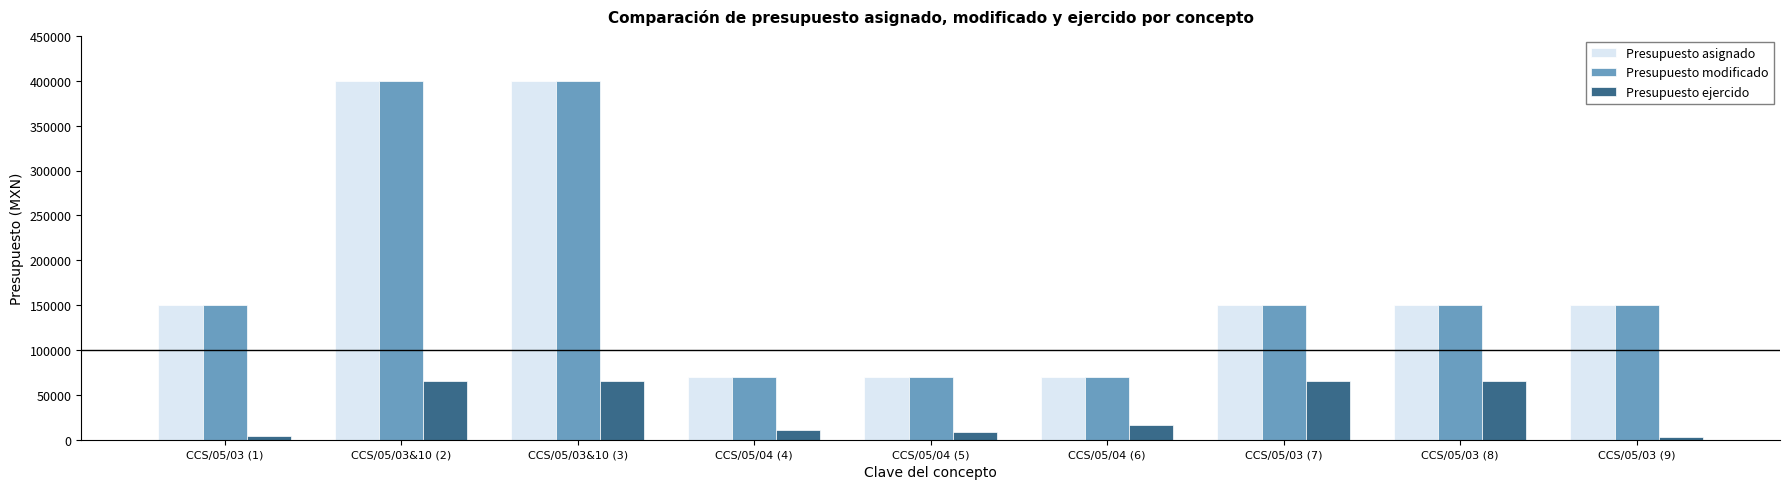

How many data points in Presupuesto ejercido are above 16256?

5